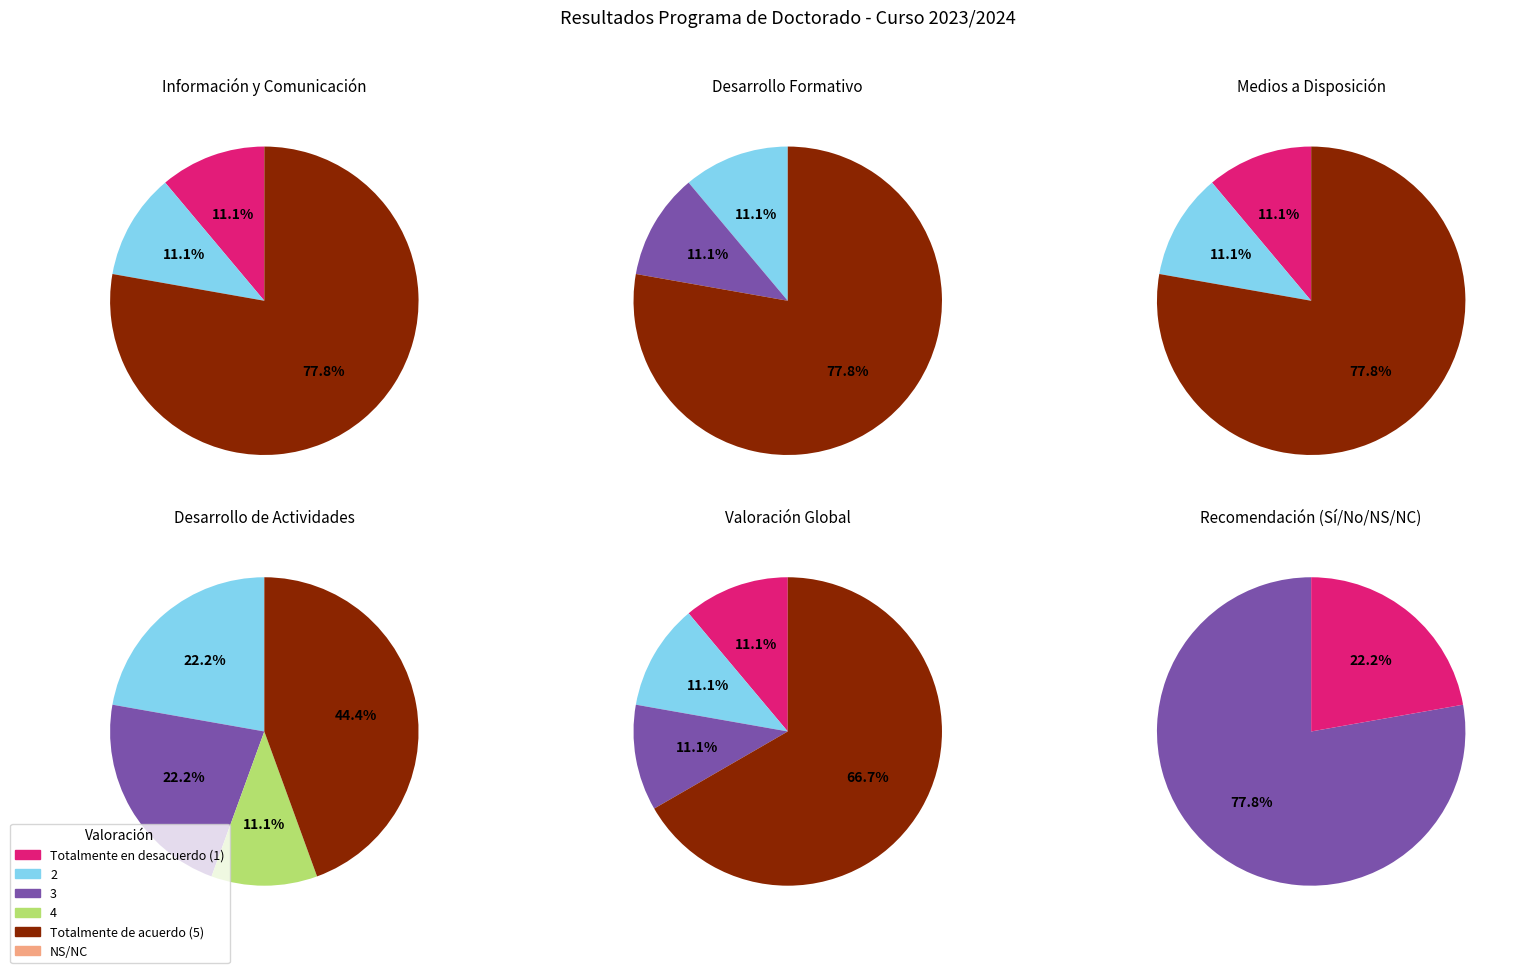

What is the majority slice?

Totalmente de acuerdo (5)